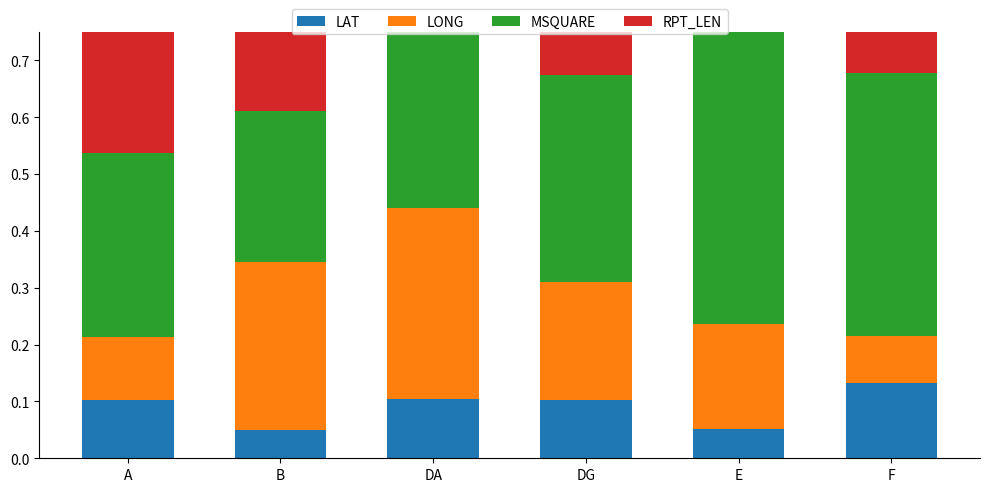

How many bars are there in each group?

4